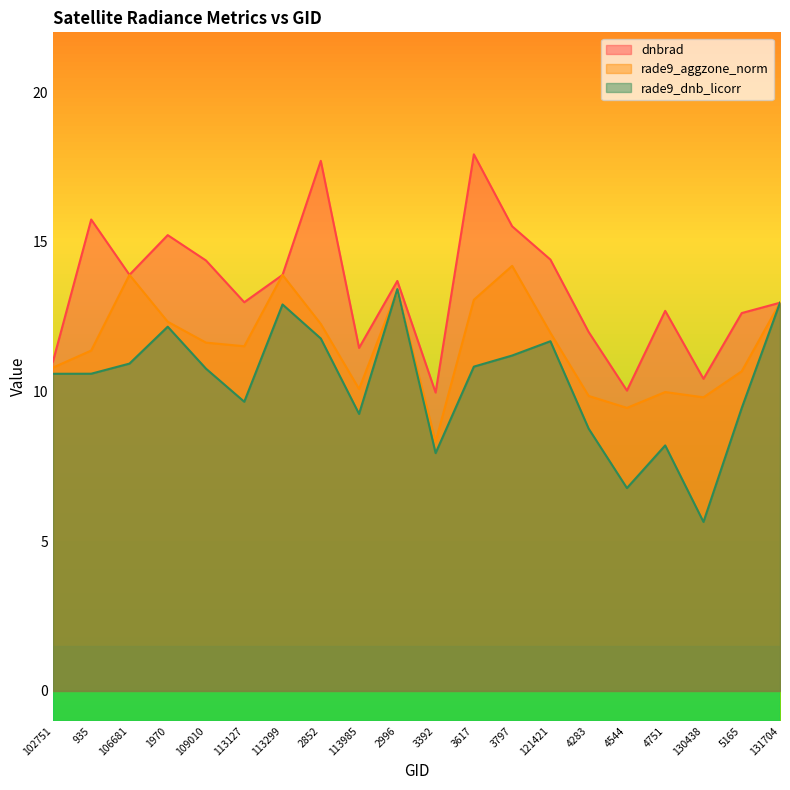

Reading right to left, list all the values displayed in this chart.

dnbrad: 131704=13.0	5165=12.6	130438=10.4	4751=12.7	4544=10.0	4283=12.0	121421=14.4	3797=15.5	3617=17.9	3392=10.0	2996=13.7	113985=11.5	2852=17.7	113299=13.9	113127=13.0	109010=14.4	1970=15.2	106681=13.9	935=15.7	102751=11.0
rade9_aggzone_norm: 131704=13.0	5165=10.7	130438=9.8	4751=10.0	4544=9.5	4283=9.9	121421=12.0	3797=14.2	3617=13.1	3392=8.3	2996=13.4	113985=10.1	2852=12.3	113299=13.9	113127=11.5	109010=11.6	1970=12.3	106681=13.9	935=11.4	102751=10.8
rade9_dnb_licorr: 131704=13.0	5165=9.5	130438=5.6	4751=8.2	4544=6.8	4283=8.8	121421=11.7	3797=11.2	3617=10.8	3392=7.9	2996=13.4	113985=9.3	2852=11.8	113299=12.9	113127=9.7	109010=10.8	1970=12.2	106681=10.9	935=10.6	102751=10.6